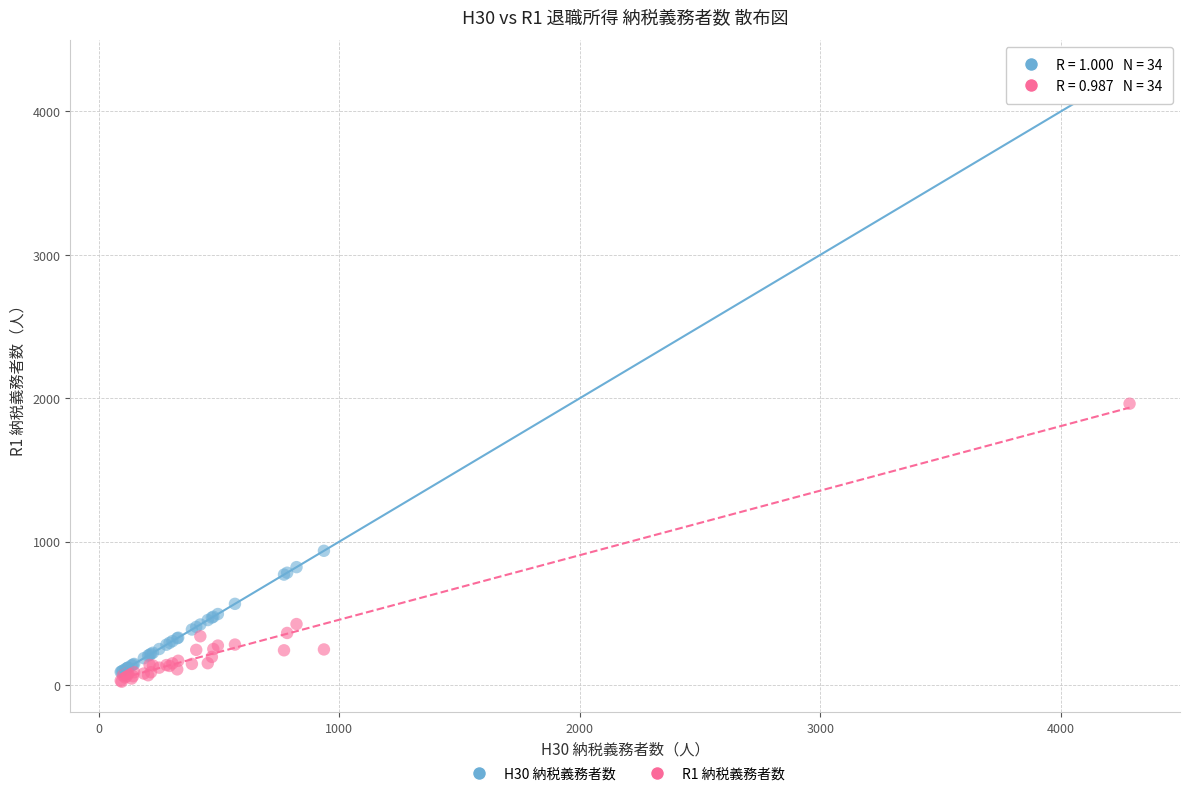

Across all series, what Y value is closest to 2154?

1962